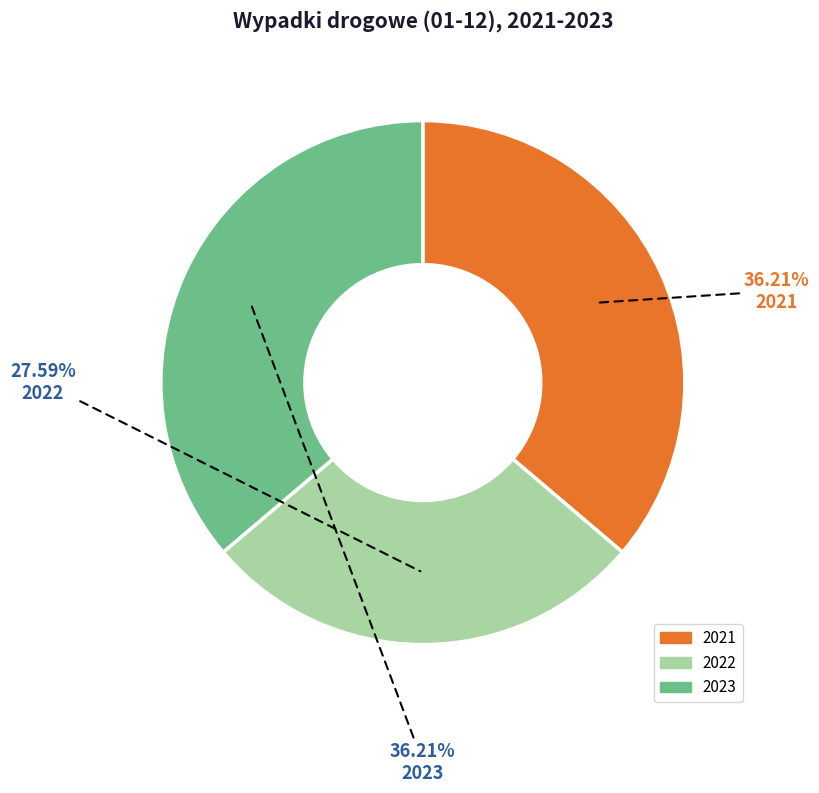

Is there any slice that represents more than half of the pie?

No